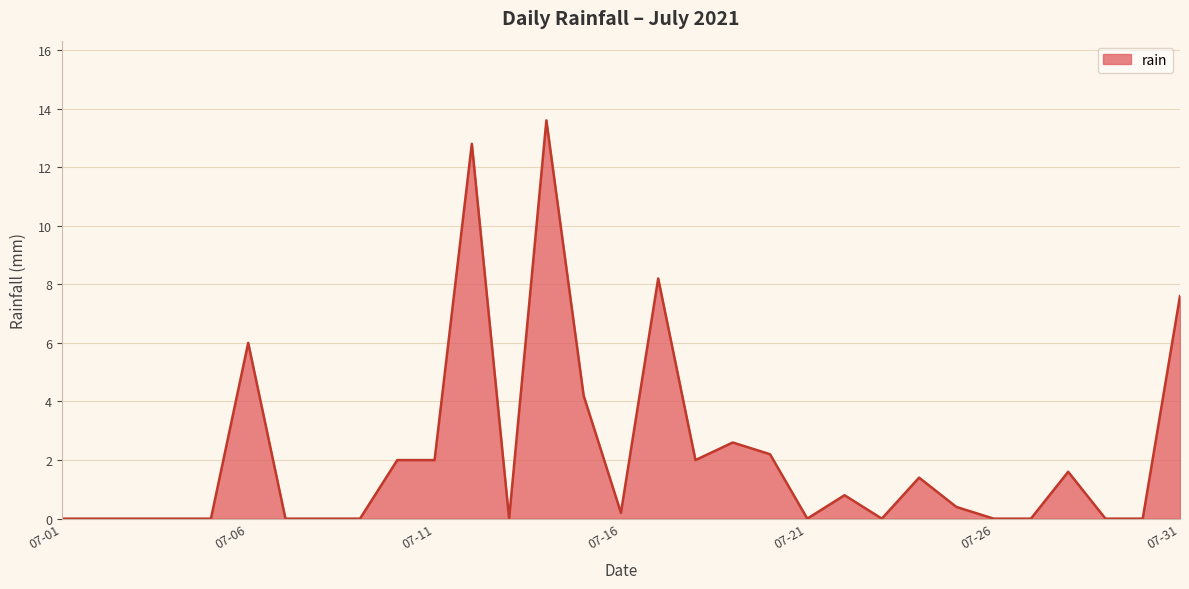

Reading left to right, transcribe all the data shown in this chart.

0.0	0.0	0.0	0.0	0.0	6.0	0.0	0.0	0.0	2.0	2.0	12.8	0.0	13.6	4.2	0.2	8.2	2.0	2.6	2.2	0.0	0.8	0.0	1.4	0.4	0.0	0.0	1.6	0.0	0.0	7.6